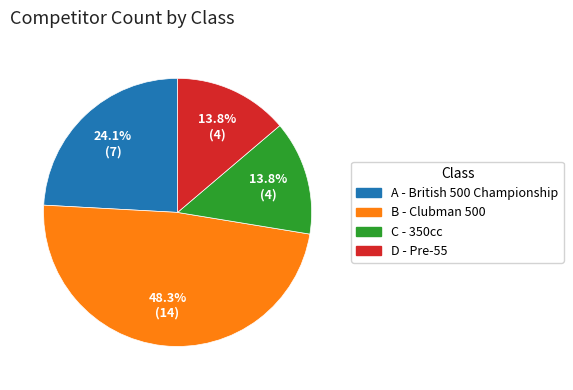

Is A - British 500 Championship the majority of the pie?

No